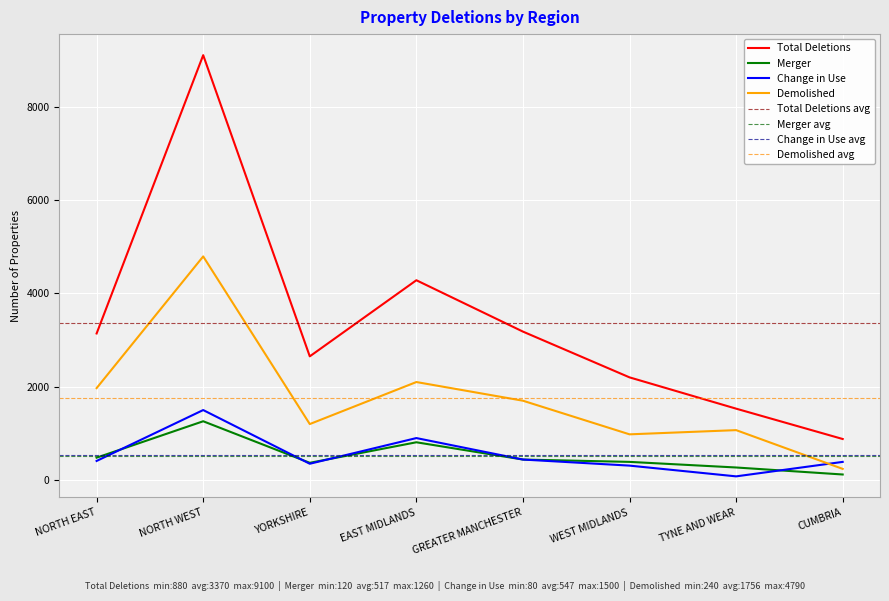

Which series changed the most between NORTH EAST and GREATER MANCHESTER?

Demolished